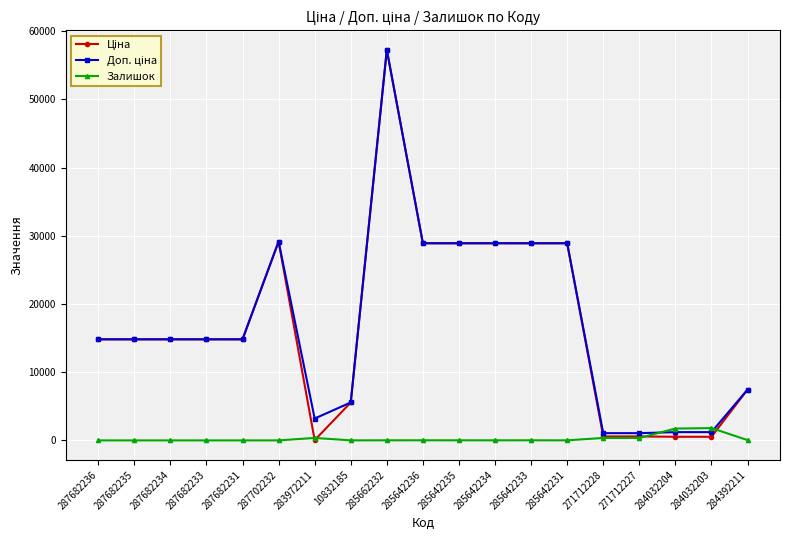

What is the maximum value shown in the chart?

57258.0